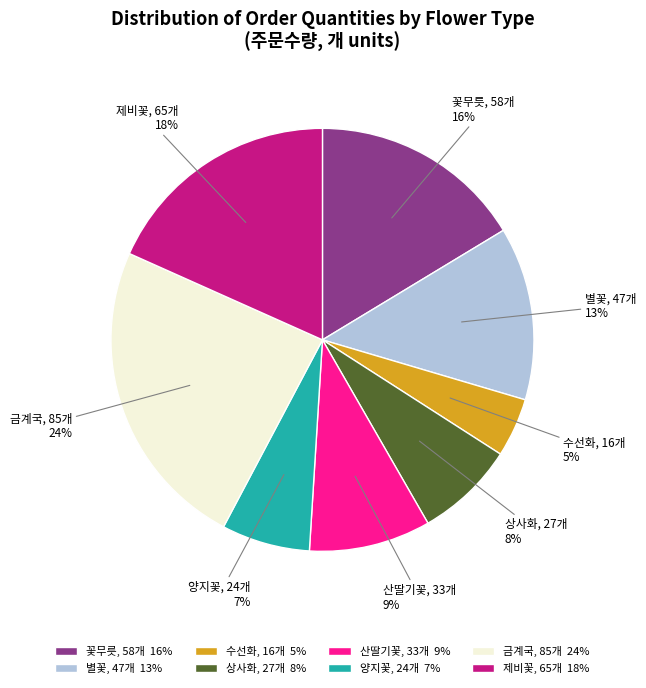

To the nearest percent, what portion does 수선화 represent?

5%